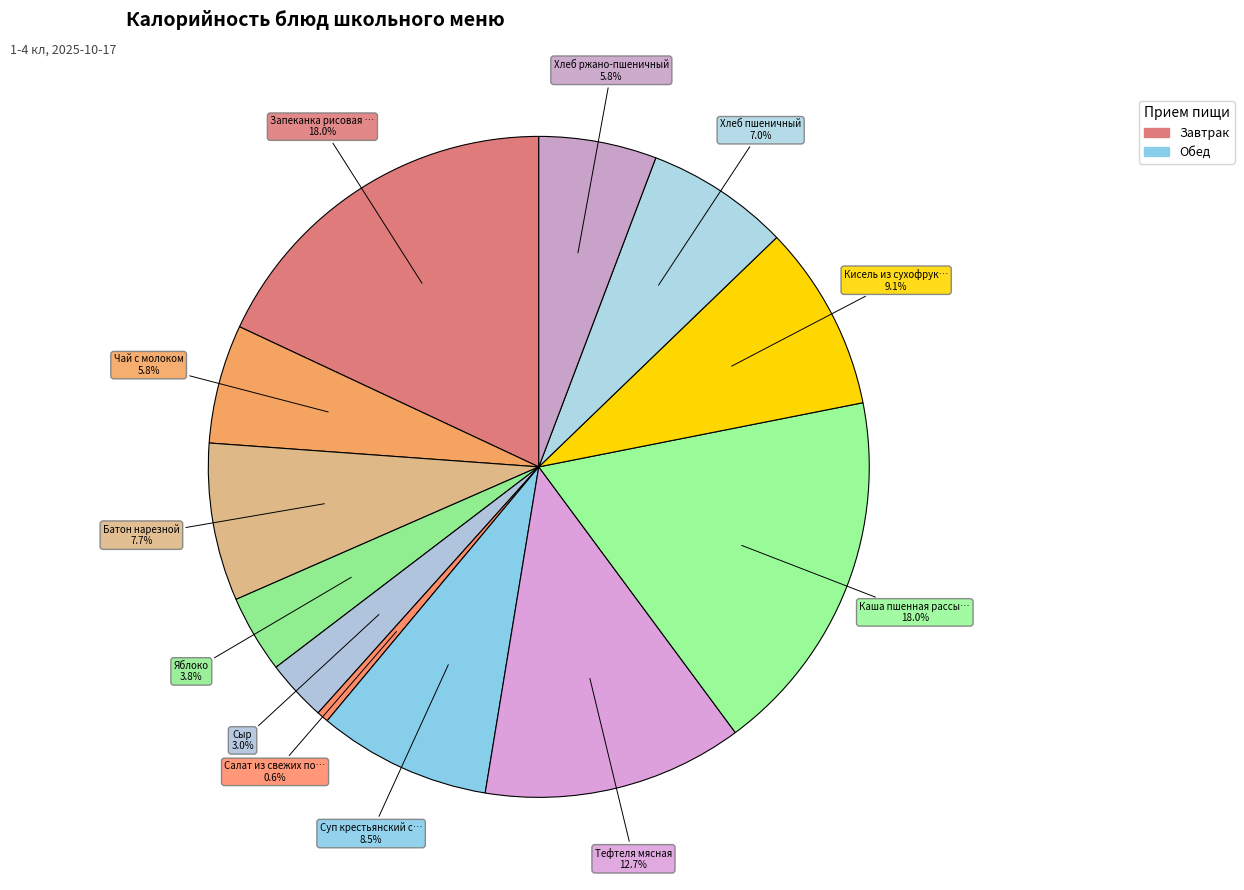

How many segments does this pie chart have?

12